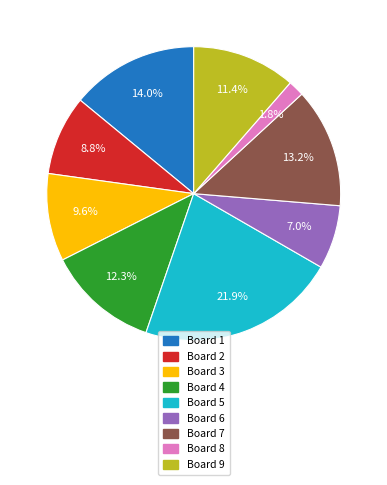

Rank the categories by value from lowest to highest.

Board 8, Board 6, Board 2, Board 3, Board 9, Board 4, Board 7, Board 1, Board 5